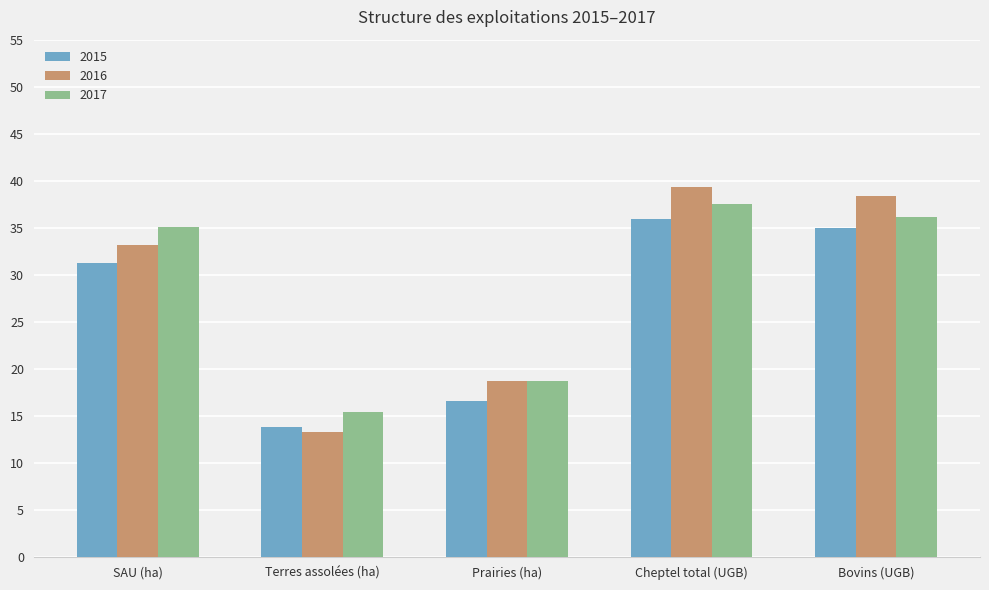

Between Prairies (ha) and Bovins (UGB), which series saw the biggest shift?

2016